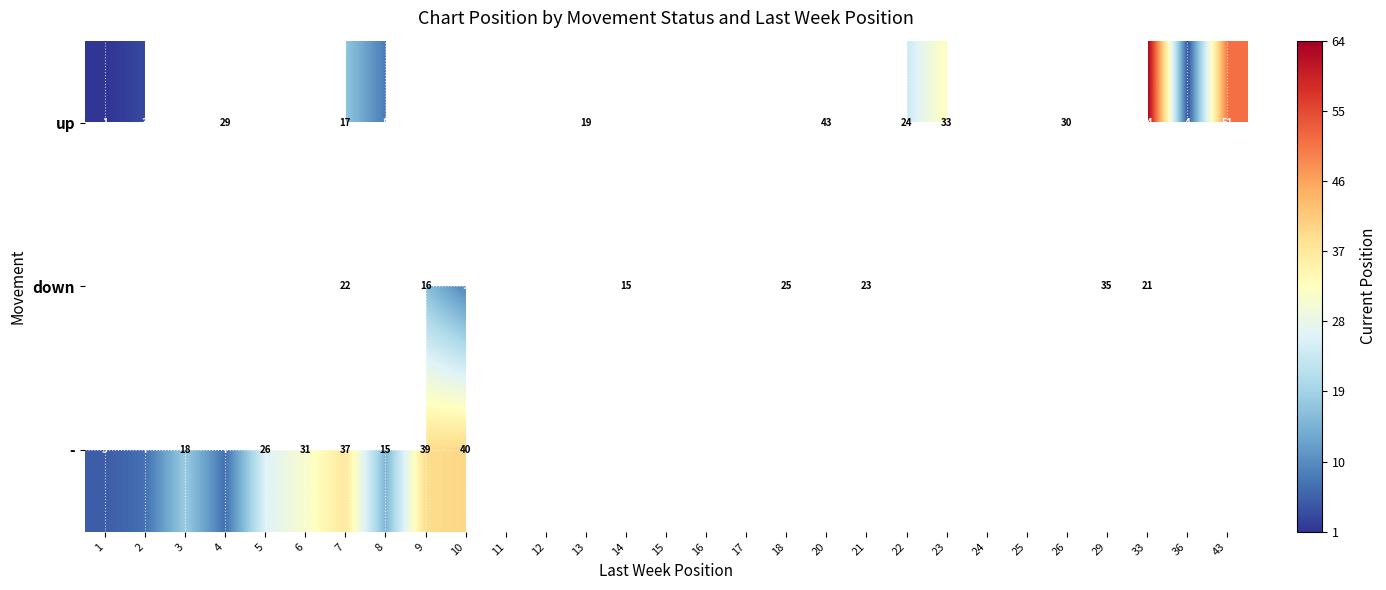

The - series shows 18 at 3. True or false?

True